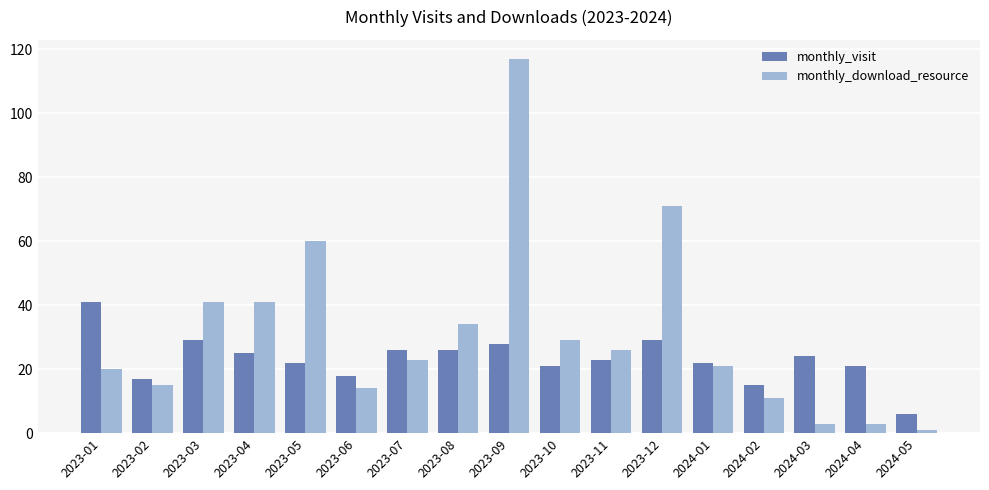

Reading left to right, list all the values displayed in this chart.

monthly_visit: 2023-01=41	2023-02=17	2023-03=29	2023-04=25	2023-05=22	2023-06=18	2023-07=26	2023-08=26	2023-09=28	2023-10=21	2023-11=23	2023-12=29	2024-01=22	2024-02=15	2024-03=24	2024-04=21	2024-05=6
monthly_download_resource: 2023-01=20	2023-02=15	2023-03=41	2023-04=41	2023-05=60	2023-06=14	2023-07=23	2023-08=34	2023-09=117	2023-10=29	2023-11=26	2023-12=71	2024-01=21	2024-02=11	2024-03=3	2024-04=3	2024-05=1